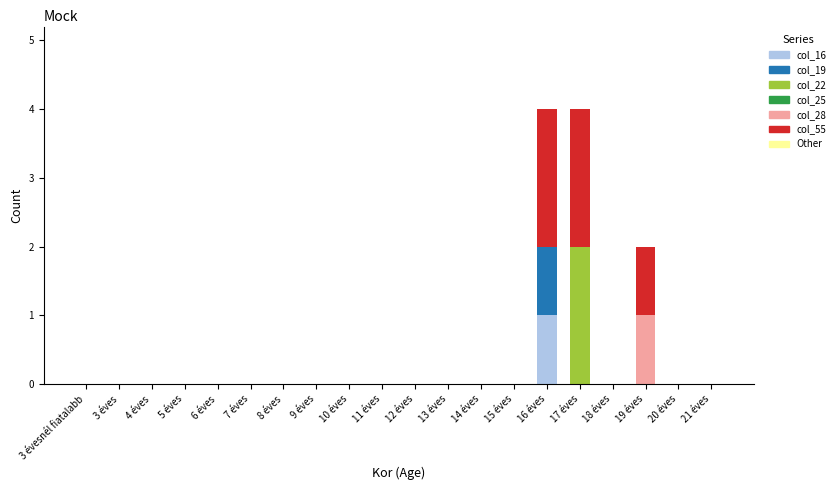

The value of col_16 at 16 éves is 1. True or false?

True